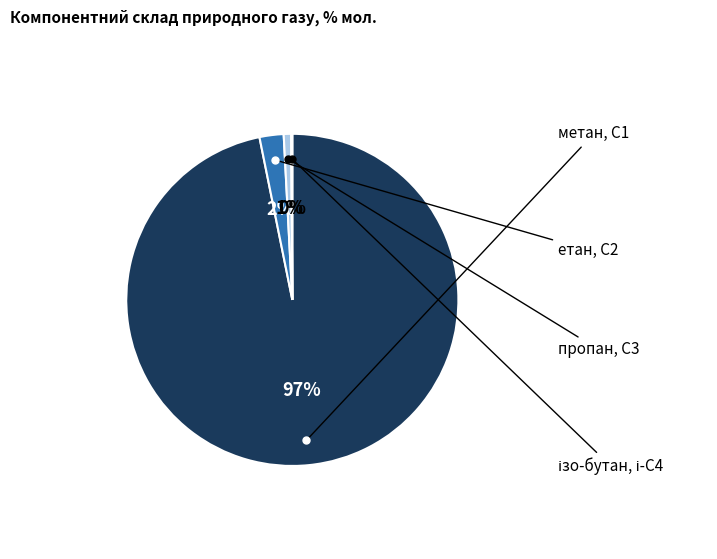

To the nearest percent, what is the average slice percentage?

25%